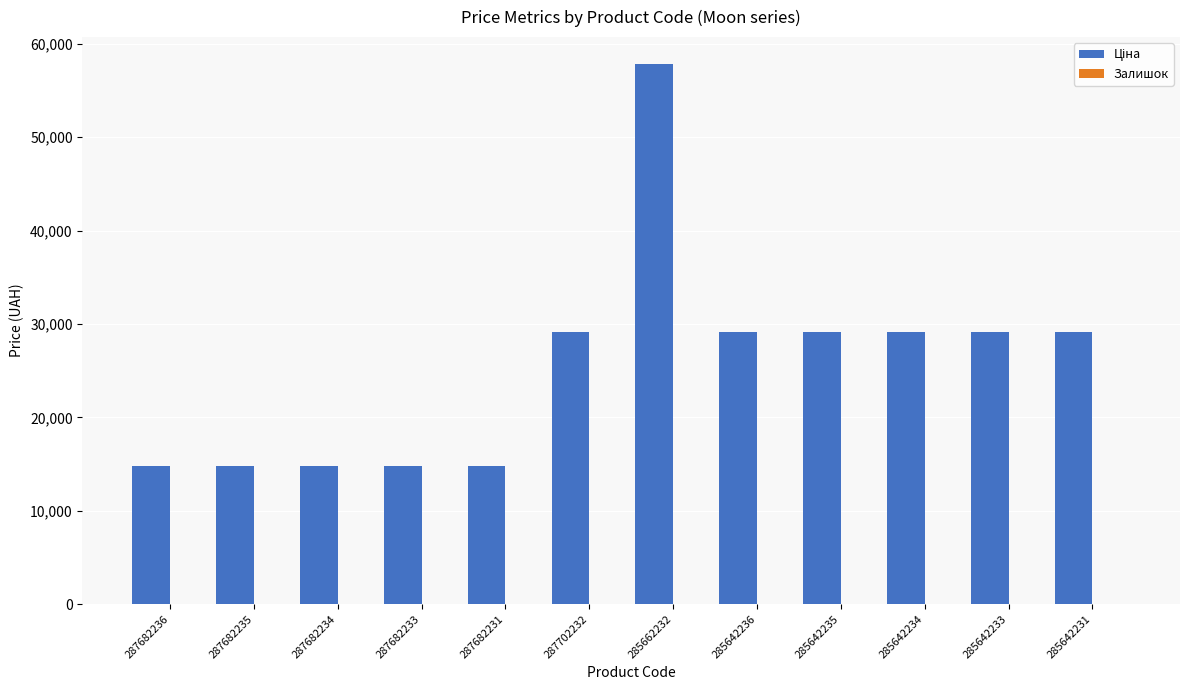

What is the greatest value displayed?

57826.2